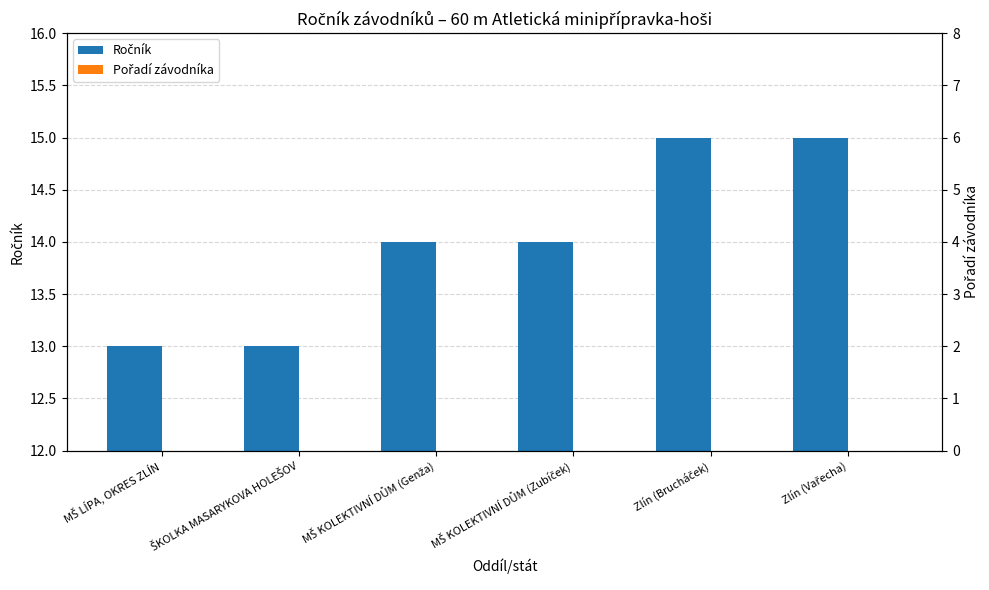

How many Ročník values are between 13 and 15?

6